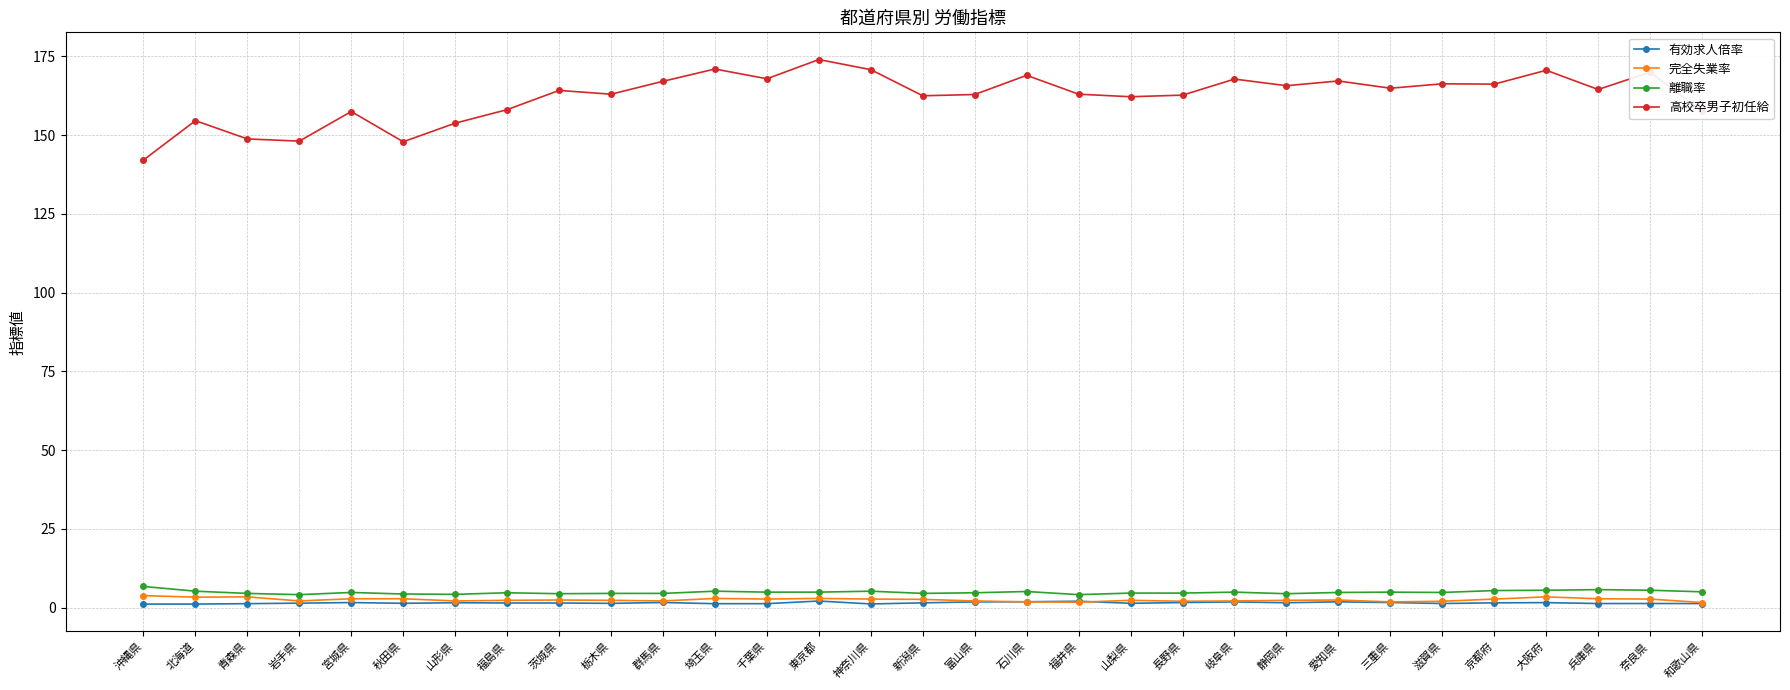

What is the label of the 10th point from the left?

栃木県